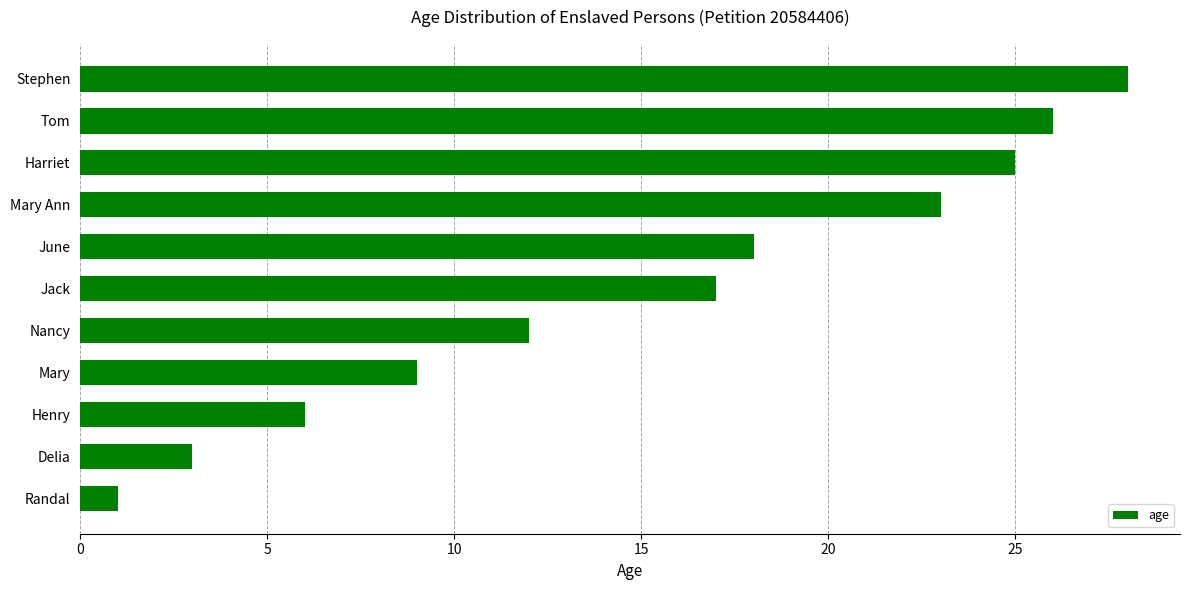

How many data points are less than 17?

5